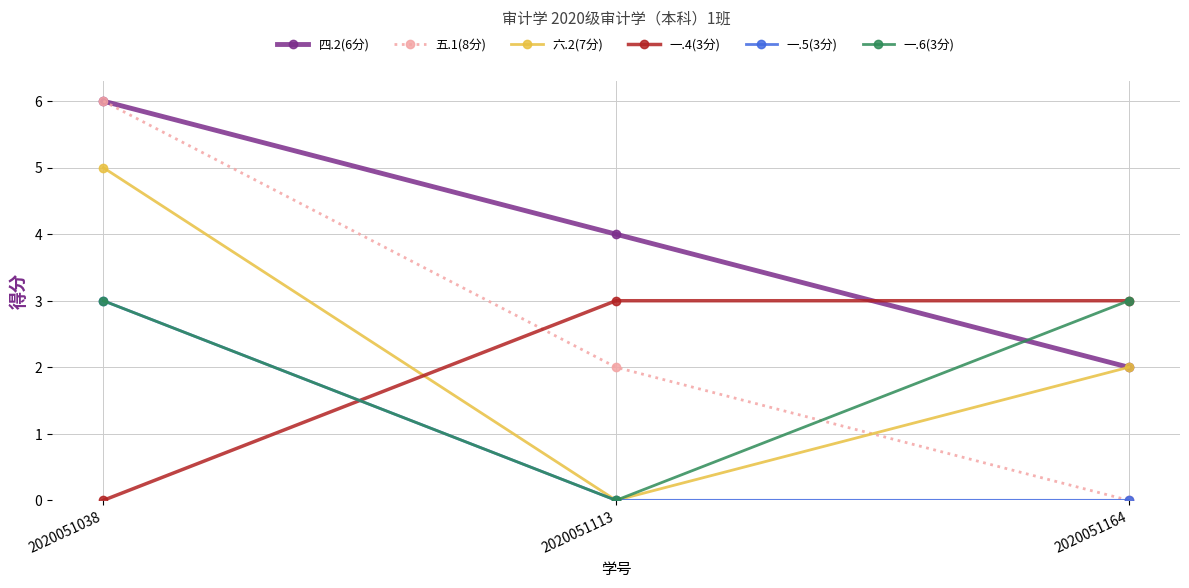

Between 2020051038 and 2020051113, which series saw the biggest shift?

六.2(7分)